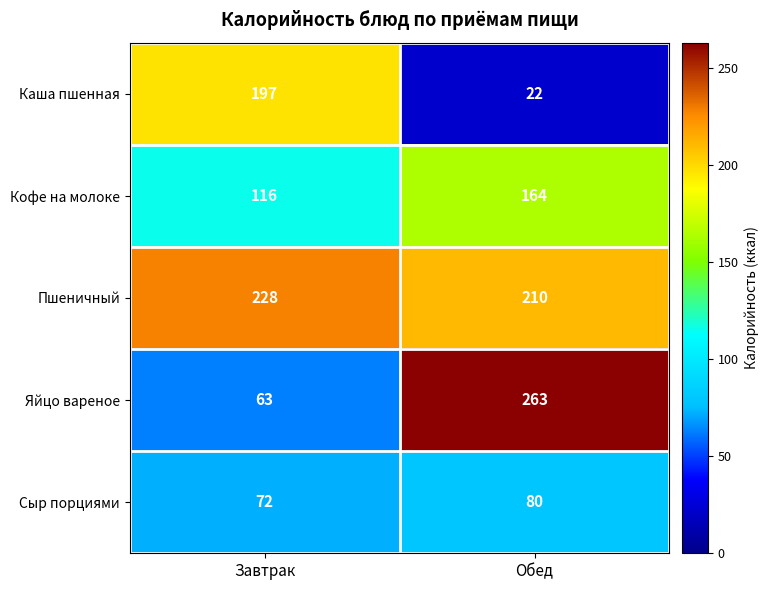

The Пшеничный series shows 134 at Завтрак. True or false?

False